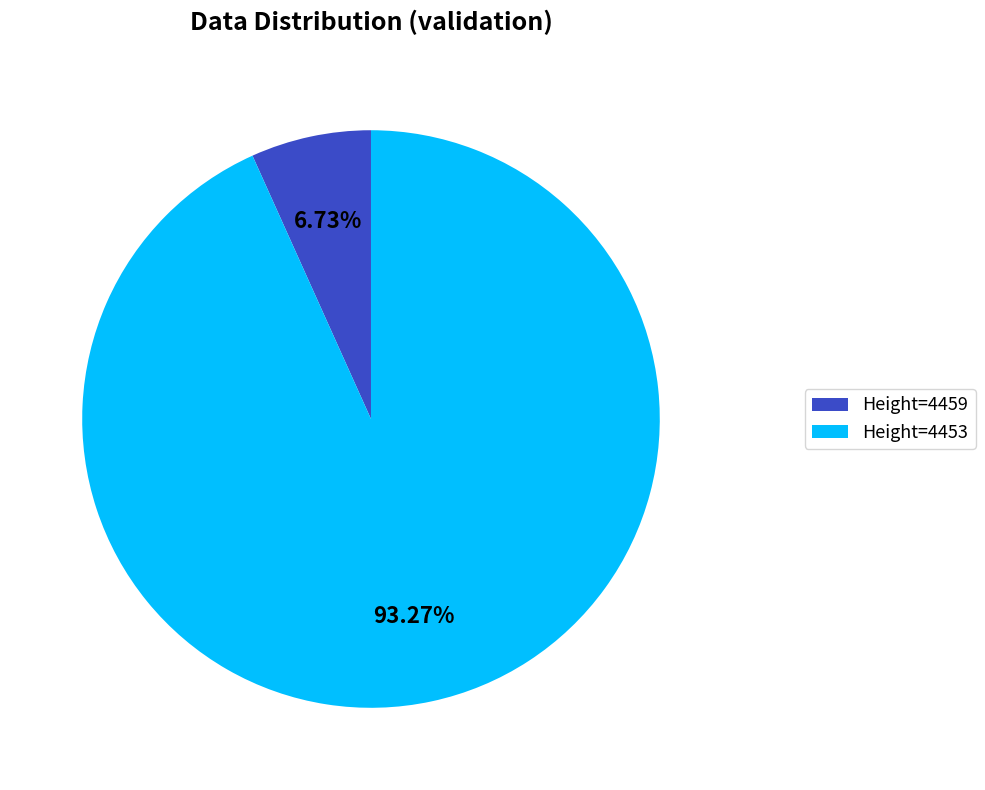

Rank the categories by value from lowest to highest.

Height=4459, Height=4453